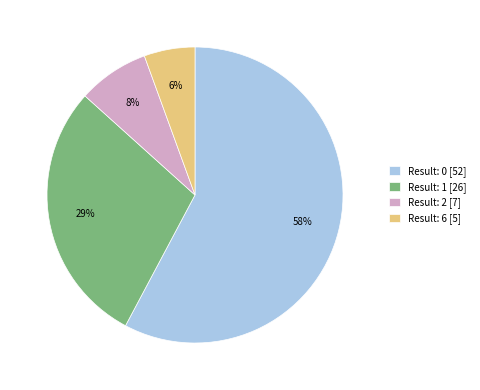

Is the sum of Result: 1 [26] and Result: 0 [52] greater than half?

Yes